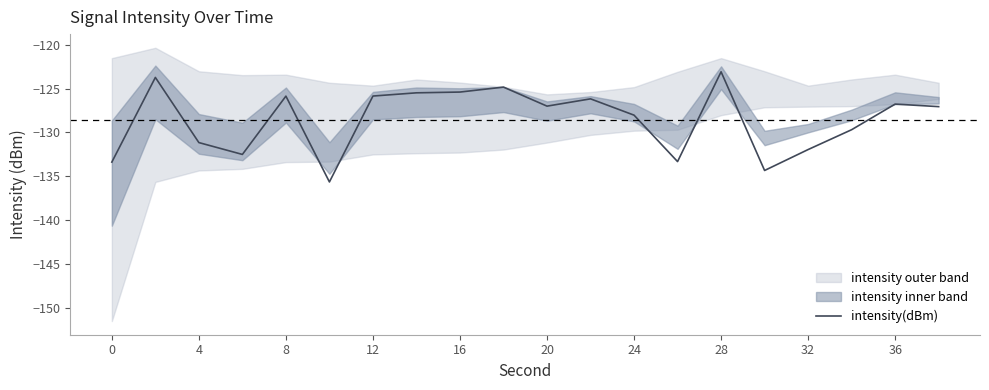

How many lines are shown in the chart?

1